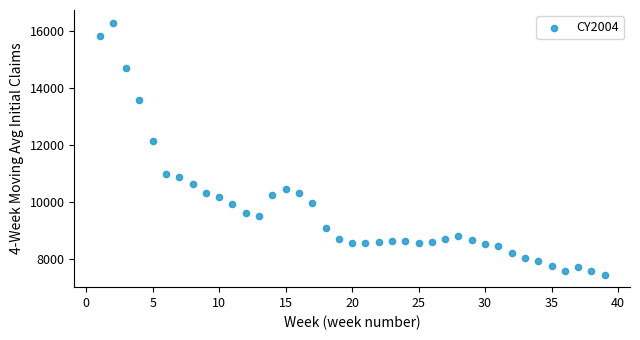

What Y value in the scatter plot is closest to 11875?

12135.5